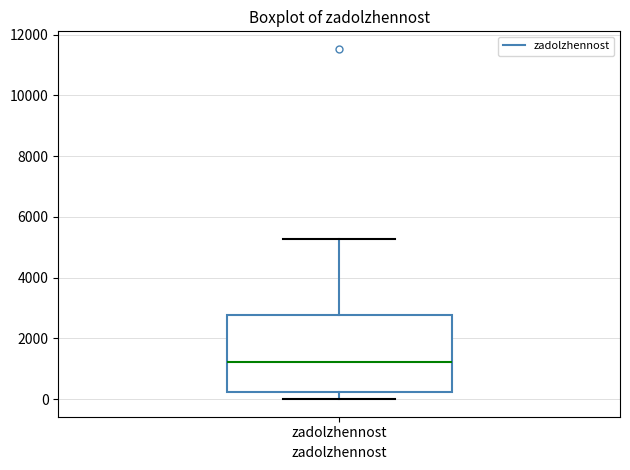

Read this box plot against the y-axis: the position of the median line, the range covered by the box, and the ends of both whiskers. The values are not printed on the chart, so give them approximately, as read against the axis.

median 1200, box 200 to 2800, whiskers 0 to 5200